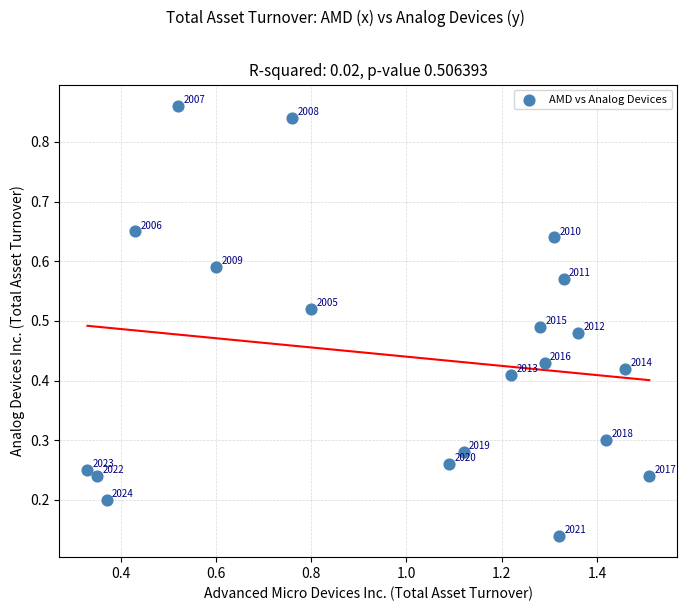

What is the range of X values (max minus min)?

1.2